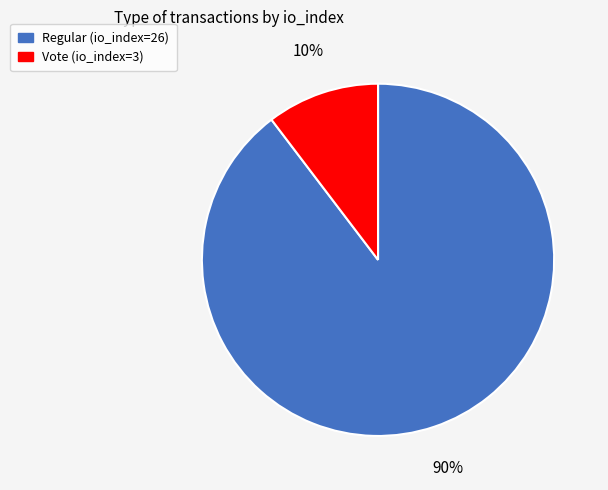

Rank the categories by value from highest to lowest.

Regular (io_index=26), Vote (io_index=3)